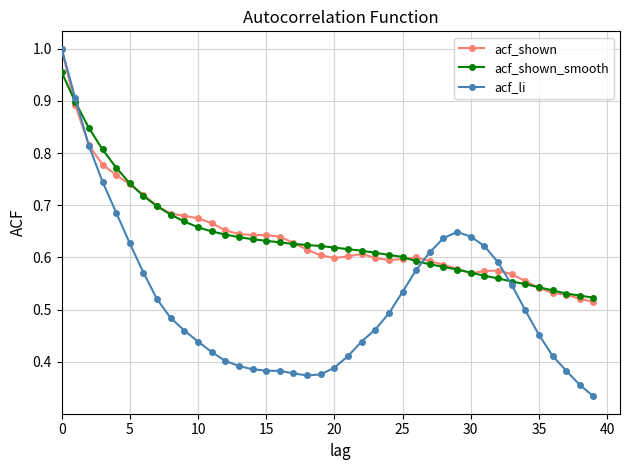

Which series has the widest spread of values?

acf_li